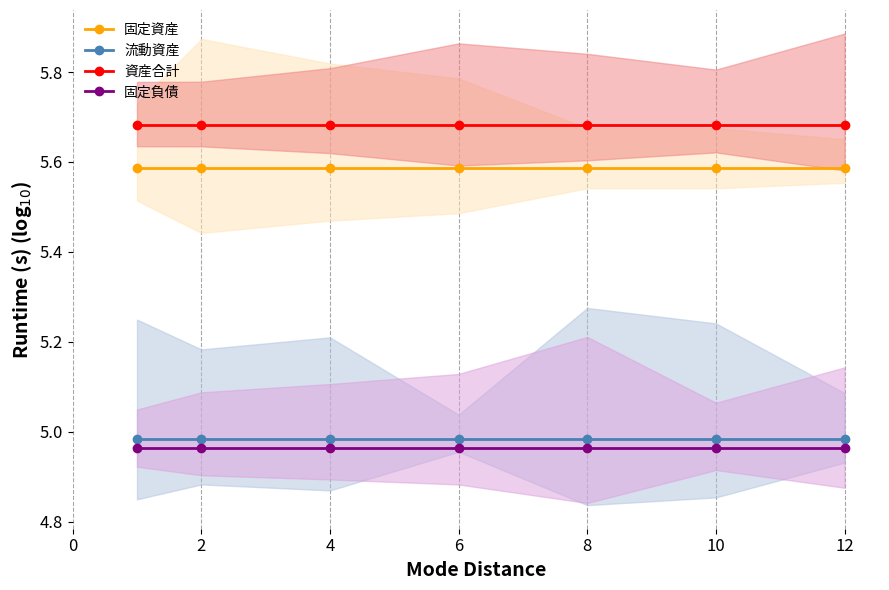

Which series changed the most between 8 and 12?

固定資産